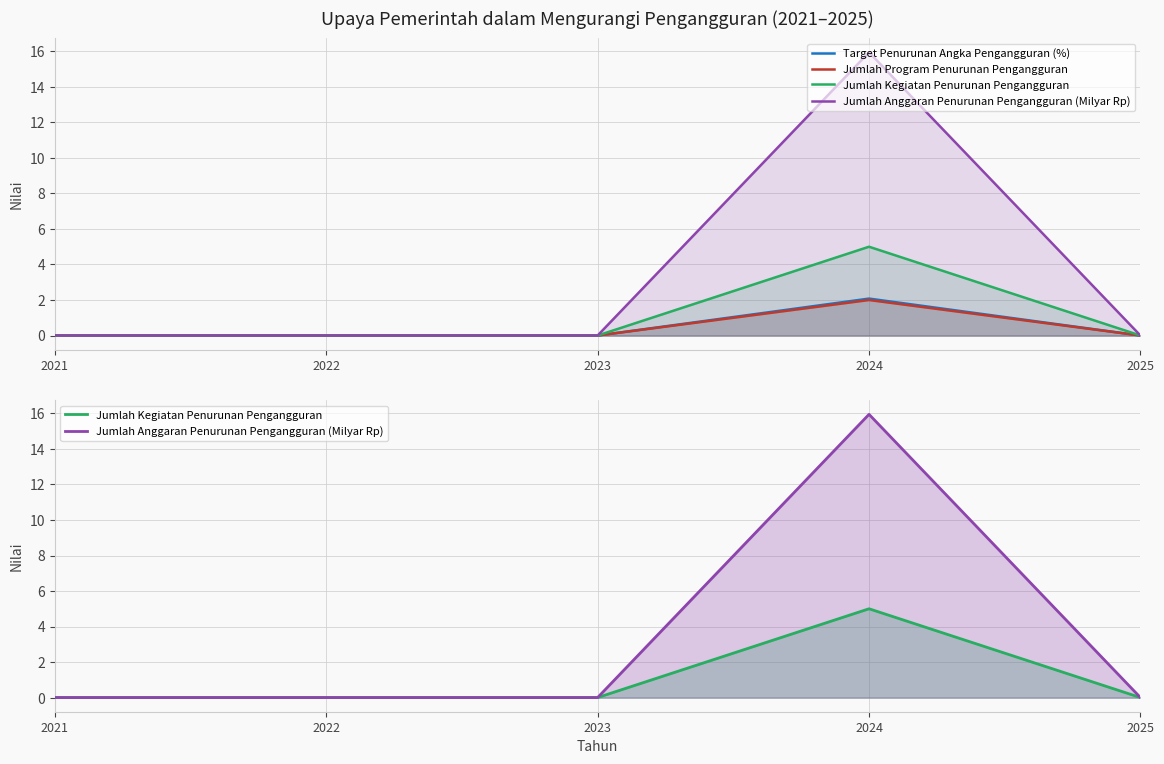

True or false: Target Penurunan Angka Pengangguran (%) and Jumlah Program Penurunan Pengangguran intersect in this chart.

False